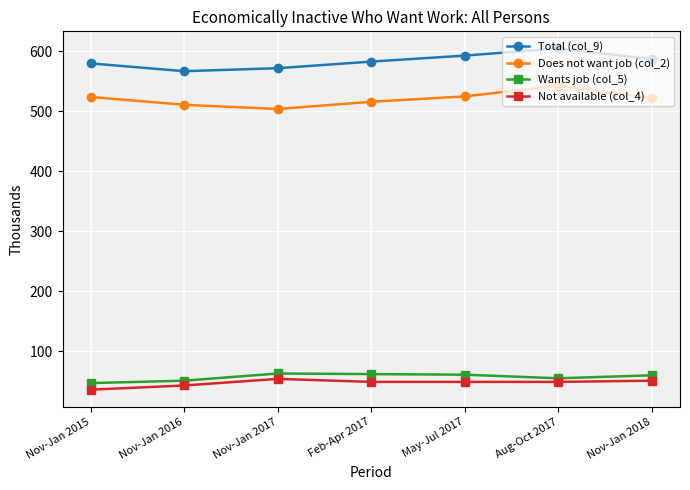

How many lines are shown in the chart?

4